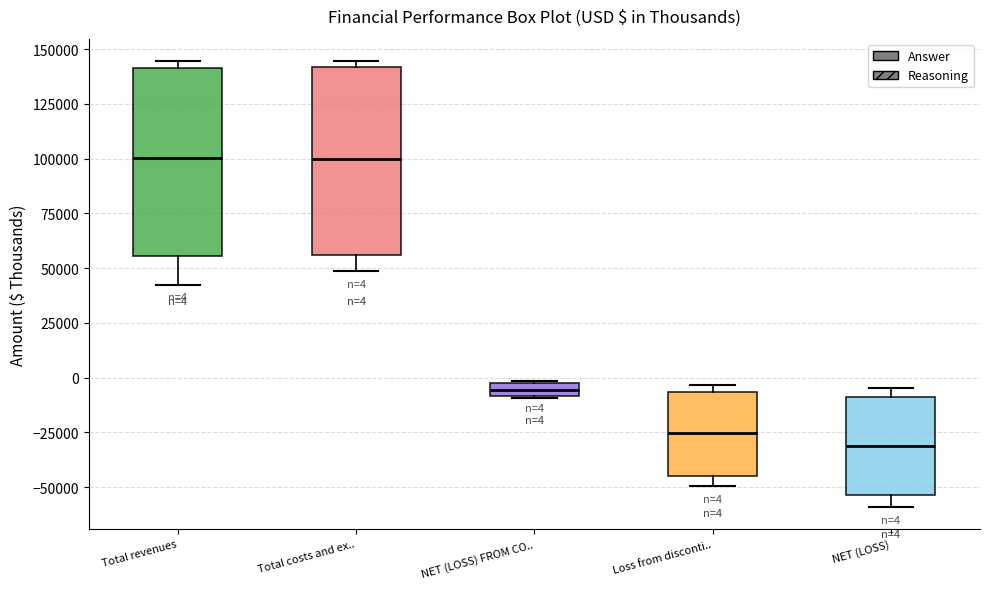

Which box has the lowest median line?

NET (LOSS)